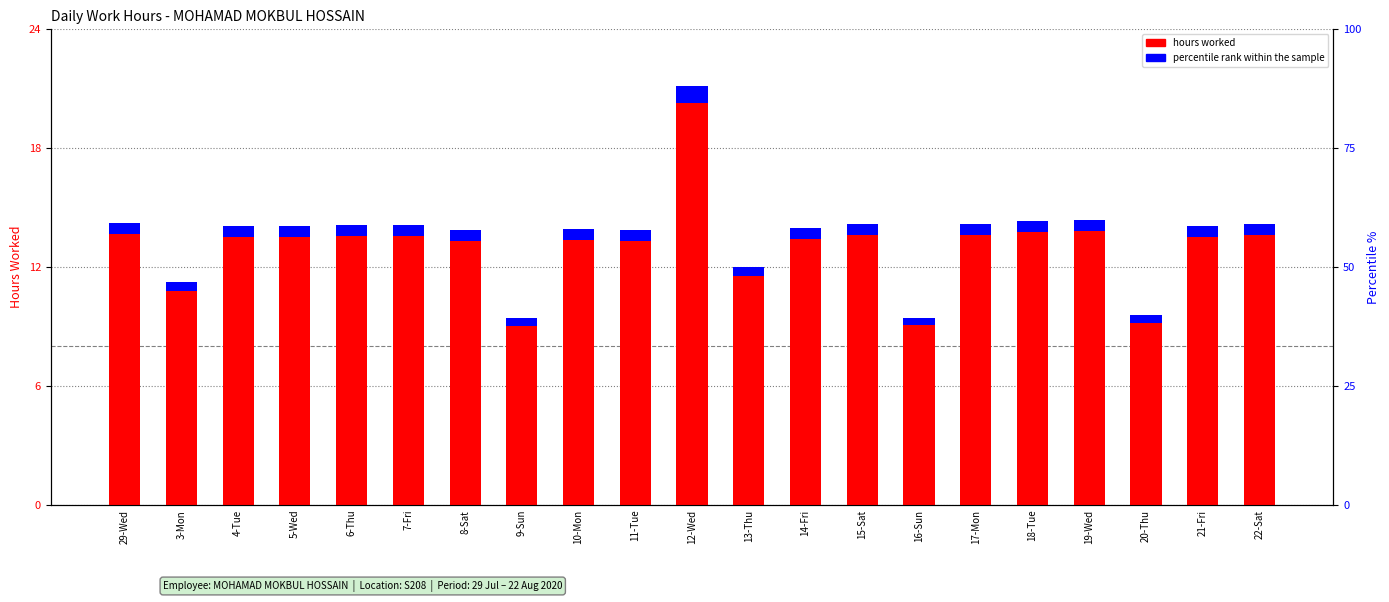

At which category is the sum across all series the highest?

12-Wed